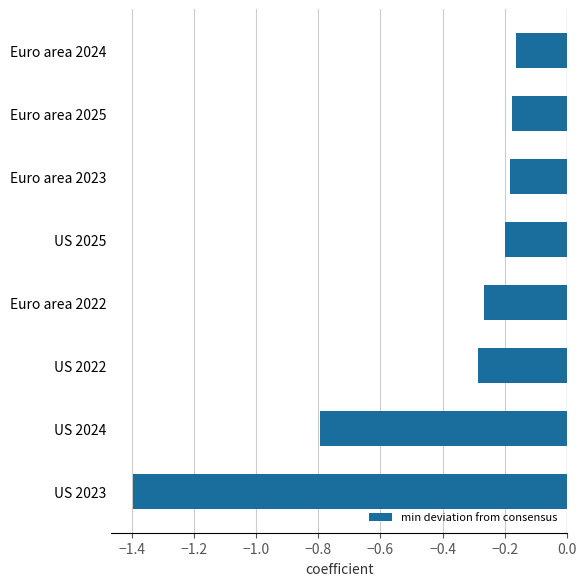

True or false: the data shows -2.0 at US 2023.

False